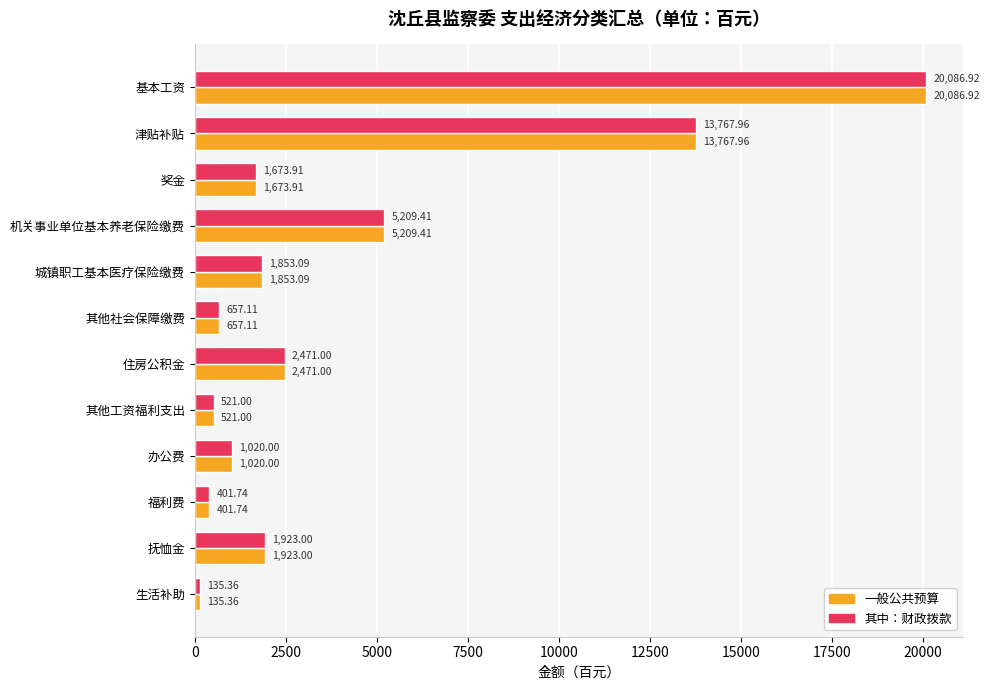

Rank the categories by 其中：财政拨款 value from highest to lowest.

基本工资, 津贴补贴, 机关事业单位基本养老保险缴费, 住房公积金, 抚恤金, 城镇职工基本医疗保险缴费, 奖金, 办公费, 其他社会保障缴费, 其他工资福利支出, 福利费, 生活补助